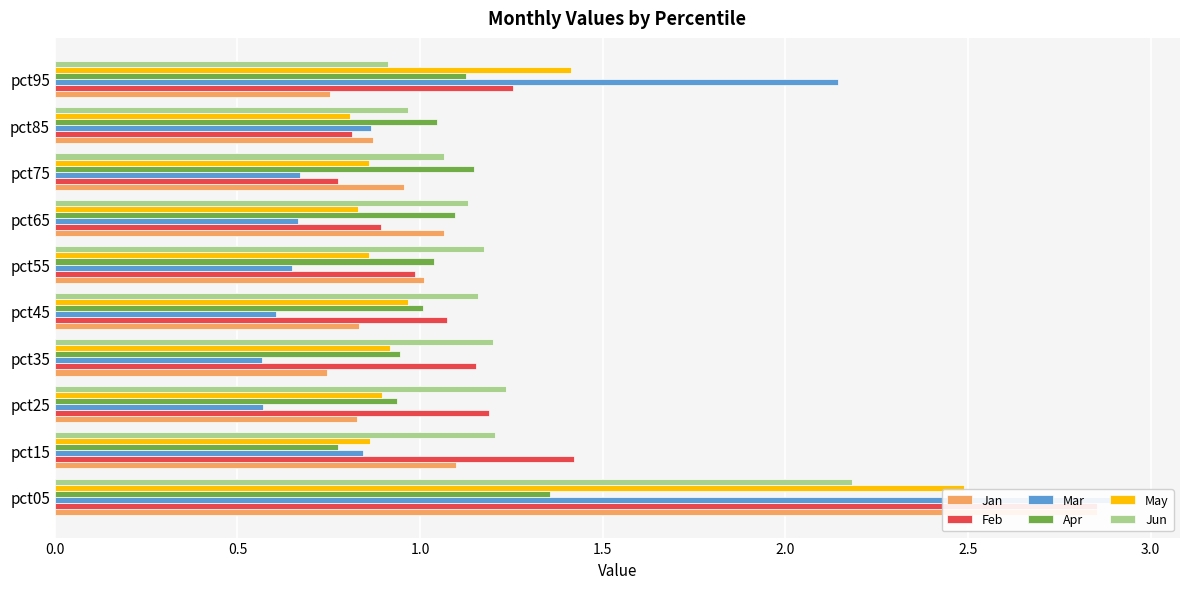

The value of Apr at pct75 is 0.5. True or false?

False